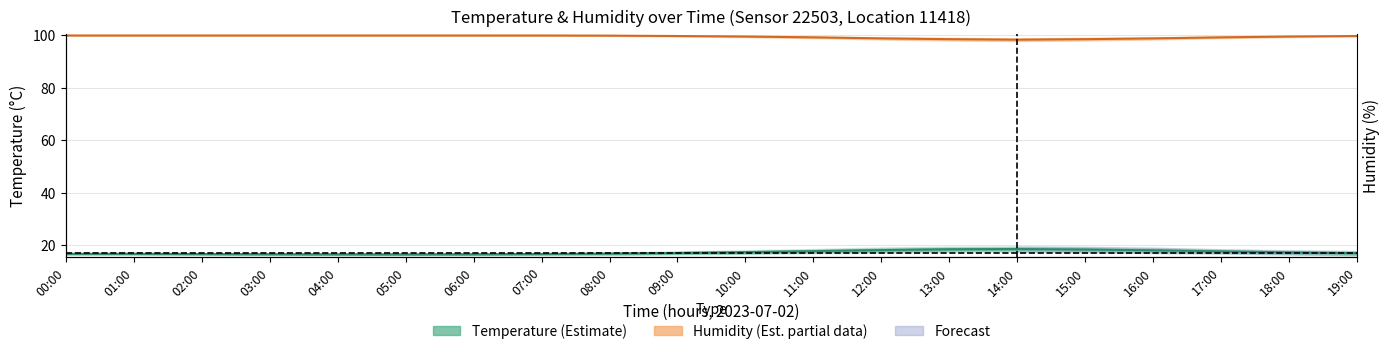

True or false: Temperature center and Humidity center intersect in this chart.

False